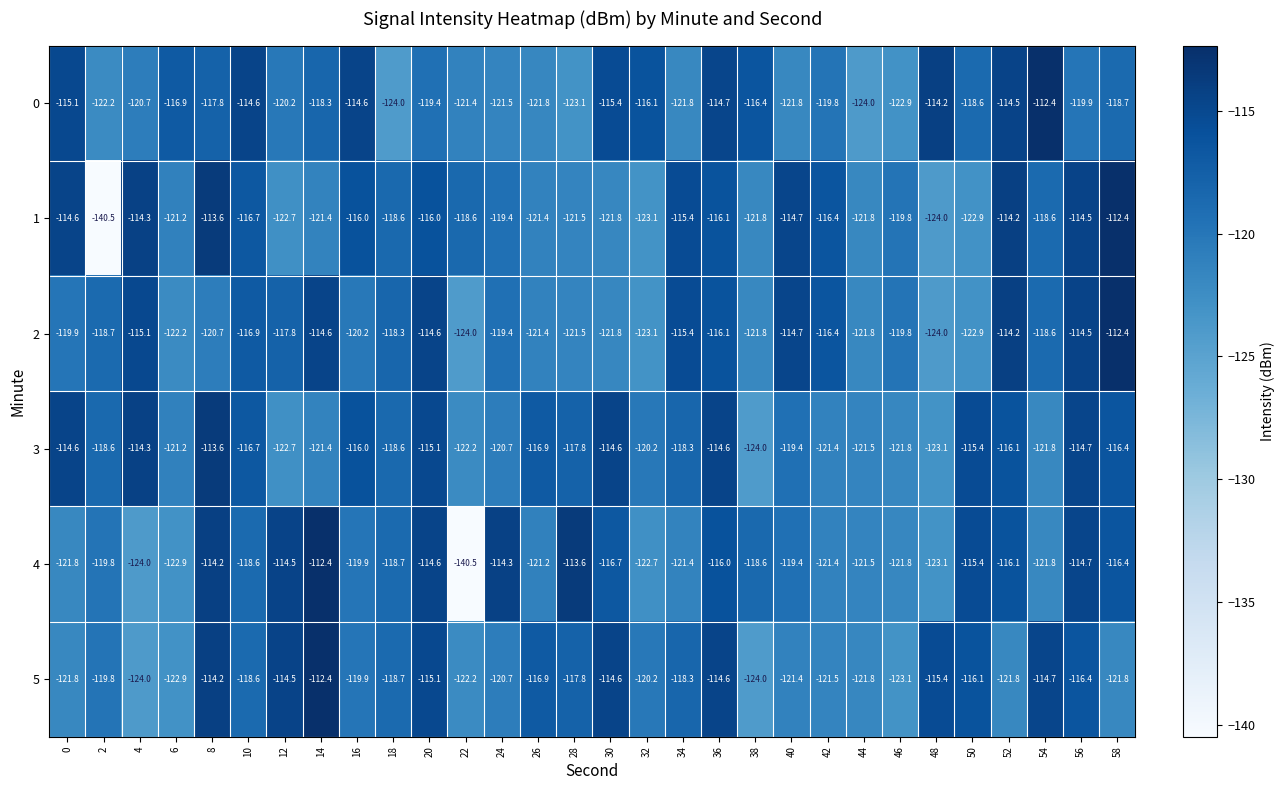

What is the lowest value of the 4 series?

-140.5